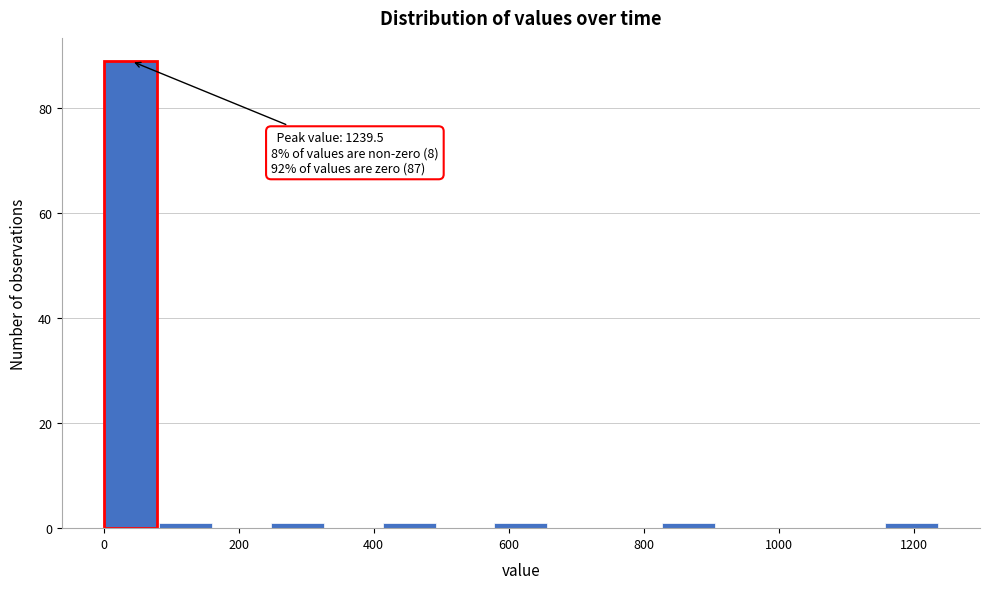

Over which range of the x-axis is the bar tallest?

0 to 80